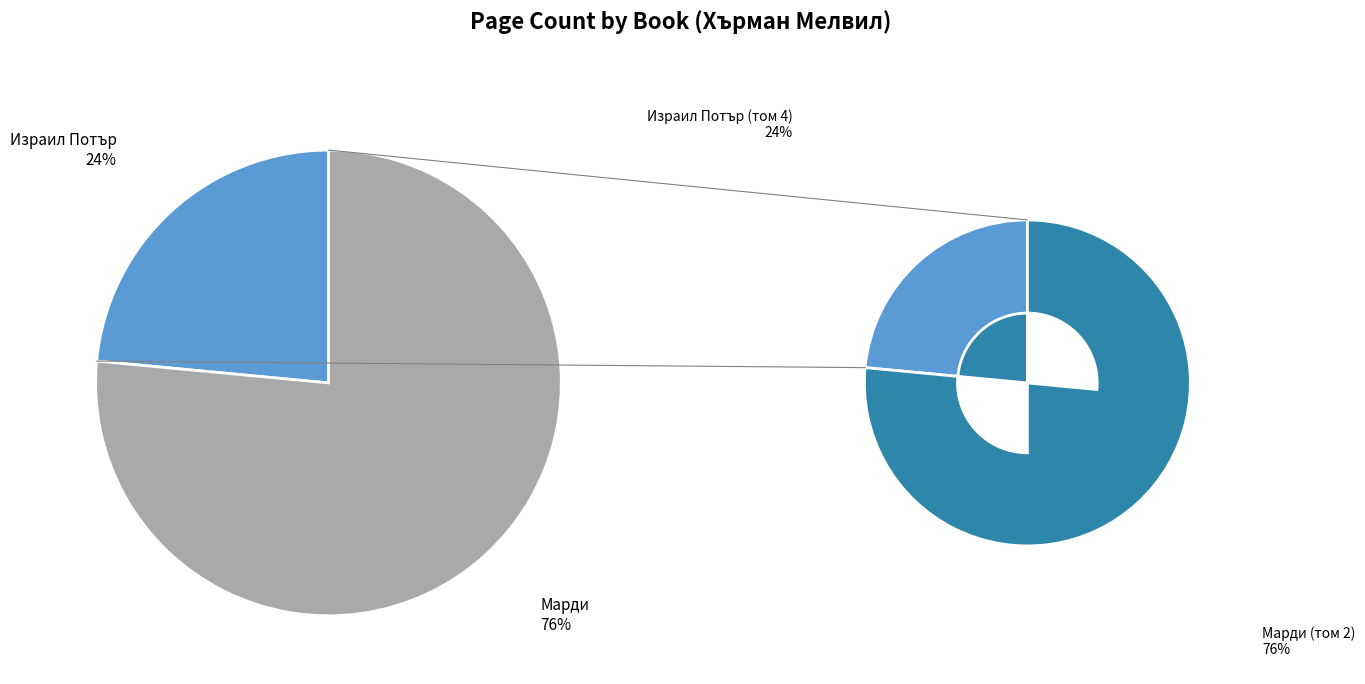

What is the ratio of the value at 7225 to the value at 3404?

0.3